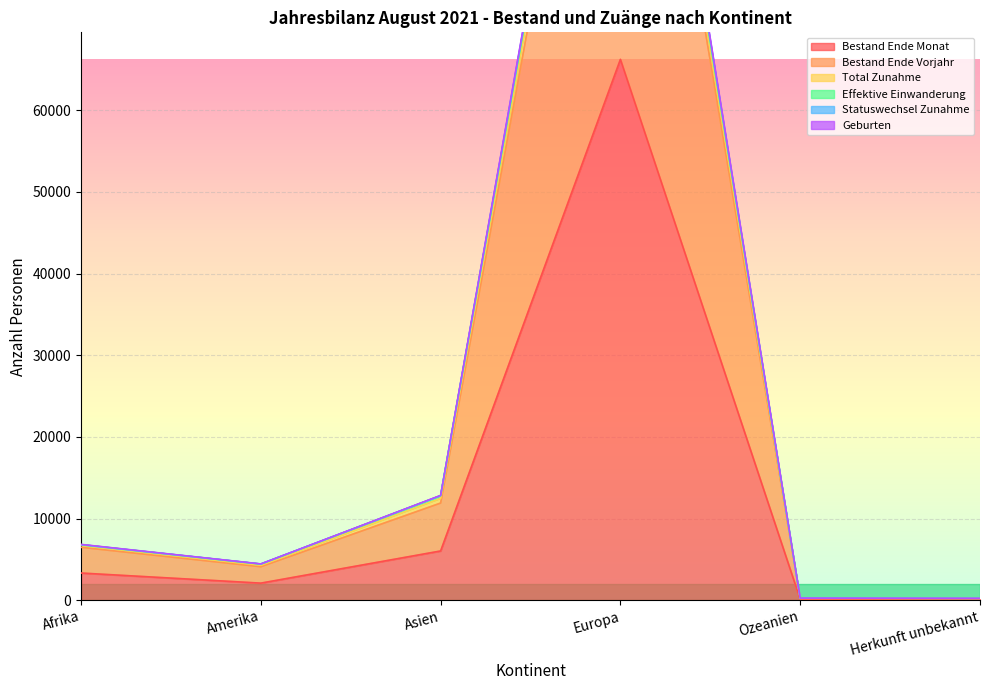

What are all the series names shown in the legend?

Bestand Ende Monat, Bestand Ende Vorjahr, Total Zunahme, Effektive Einwanderung, Statuswechsel Zunahme, Geburten